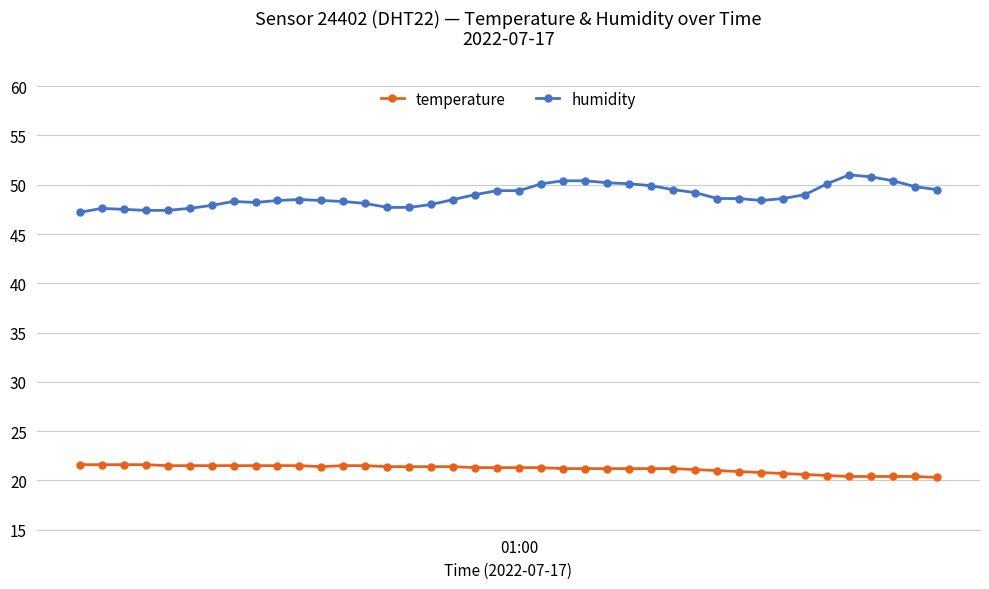

What is the sum of all temperature values?

846.8